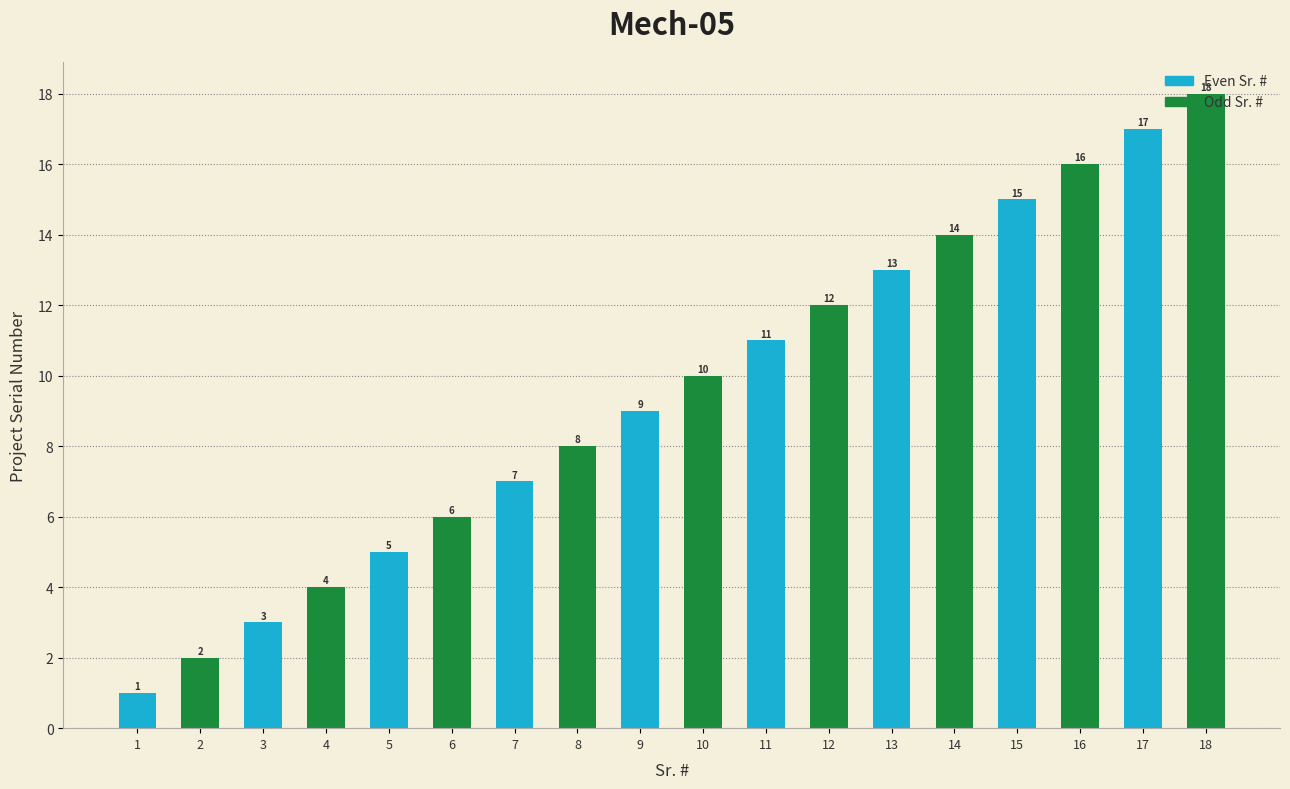

Rank the categories by value from highest to lowest.

18, 17, 16, 15, 14, 13, 12, 11, 10, 9, 8, 7, 6, 5, 4, 3, 2, 1